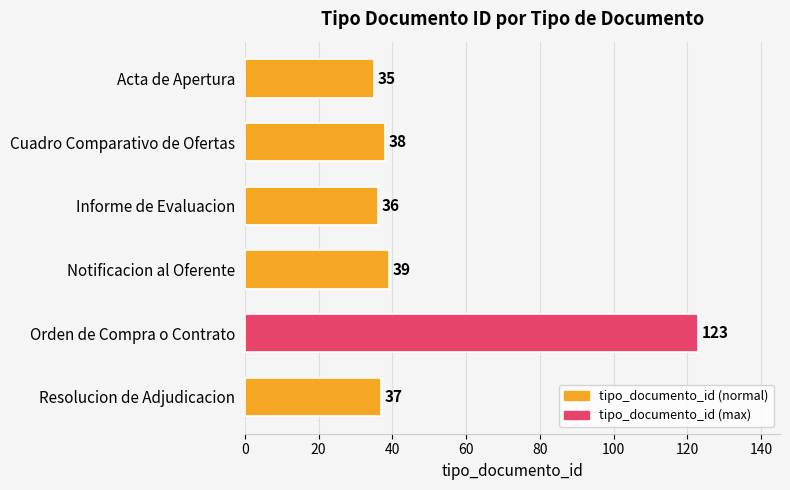

What is the minimum value shown in the chart?

35